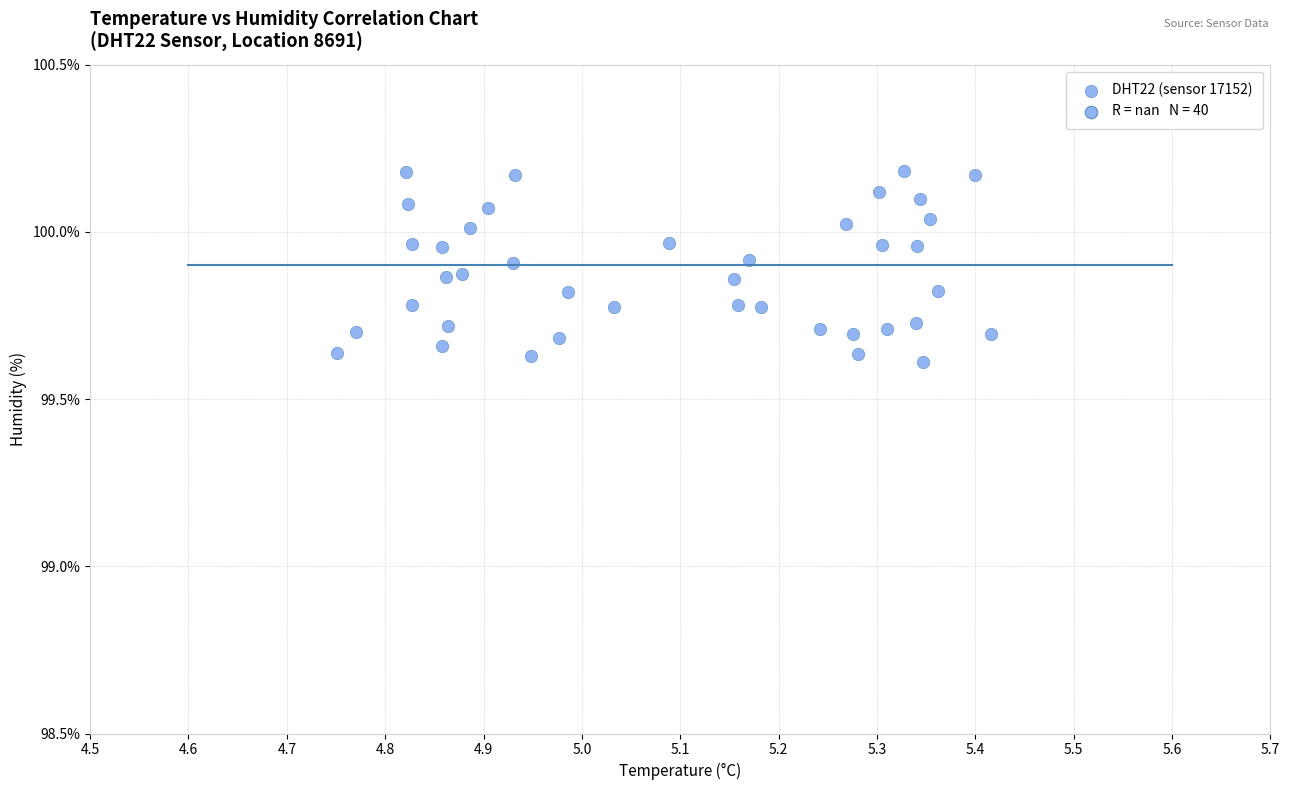

What is the range of X values (max minus min)?

0.7